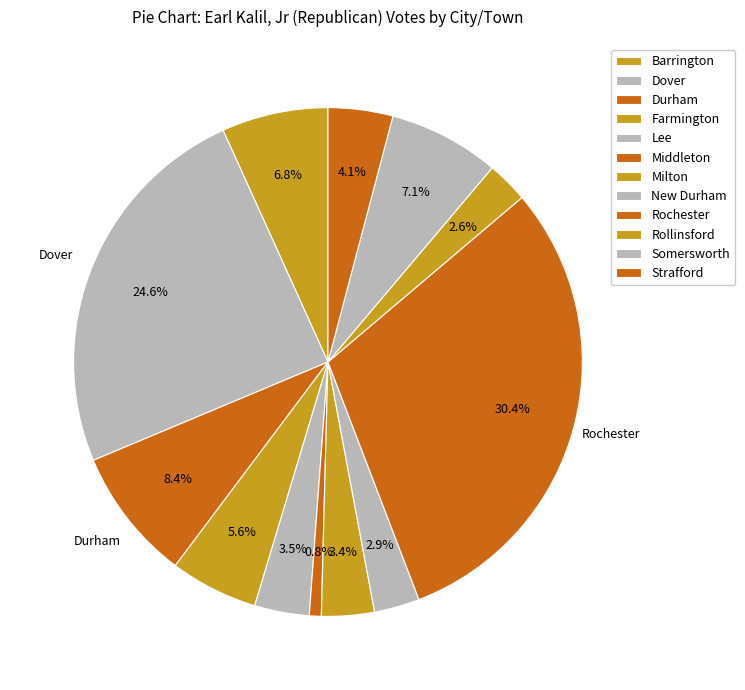

How many slices are in this pie chart?

12